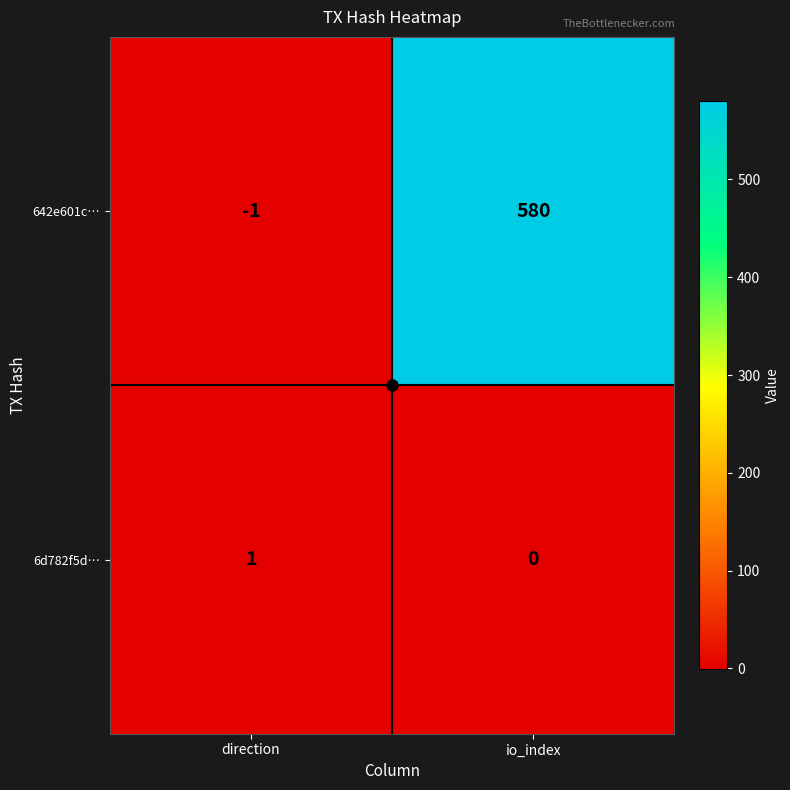

The 6d782f5d… series shows 1 at io_index. True or false?

False